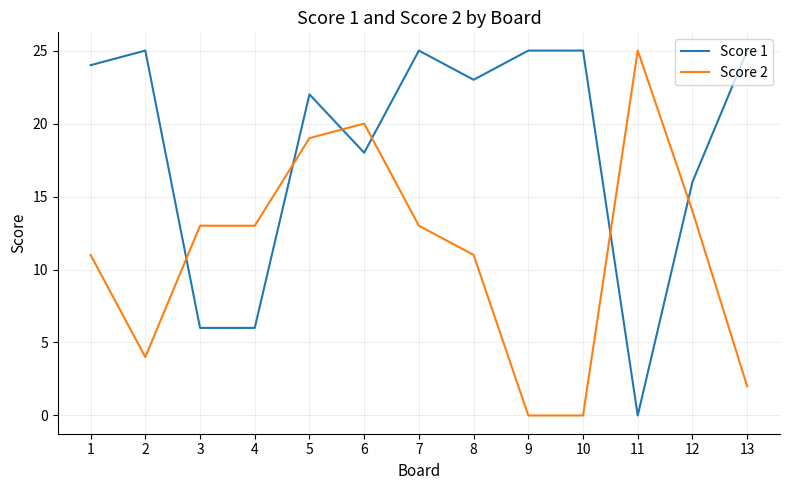

The value of Score 2 at 11 is 38. True or false?

False